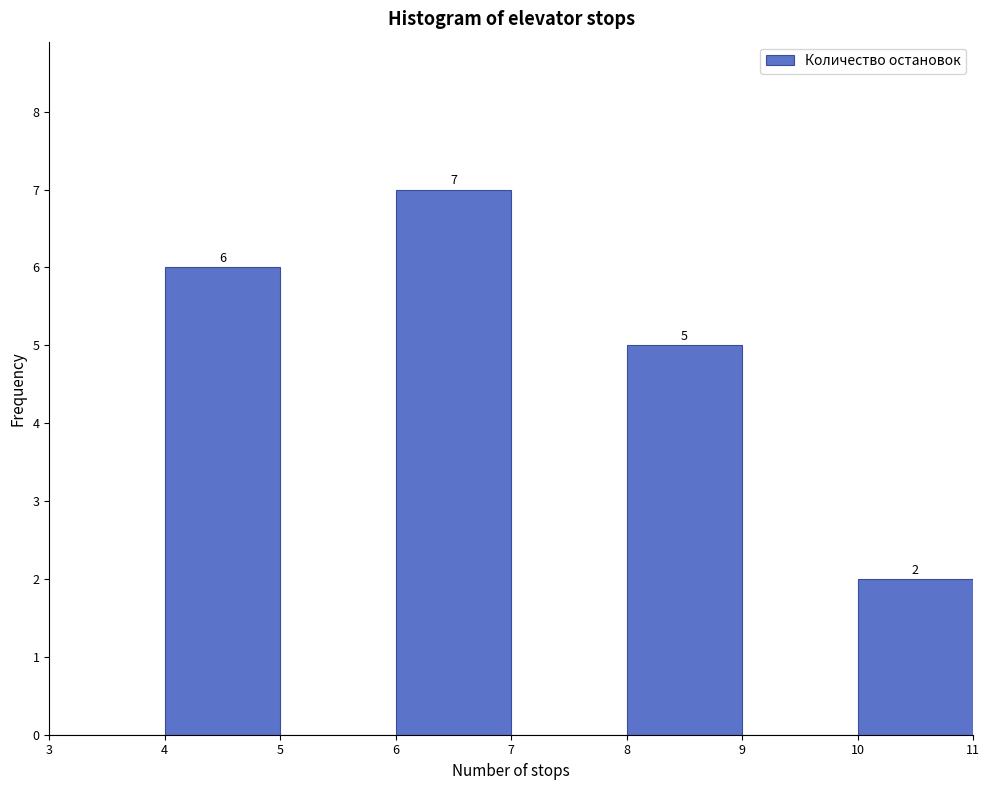

Which range on the x-axis has the tallest bar?

6 to 7